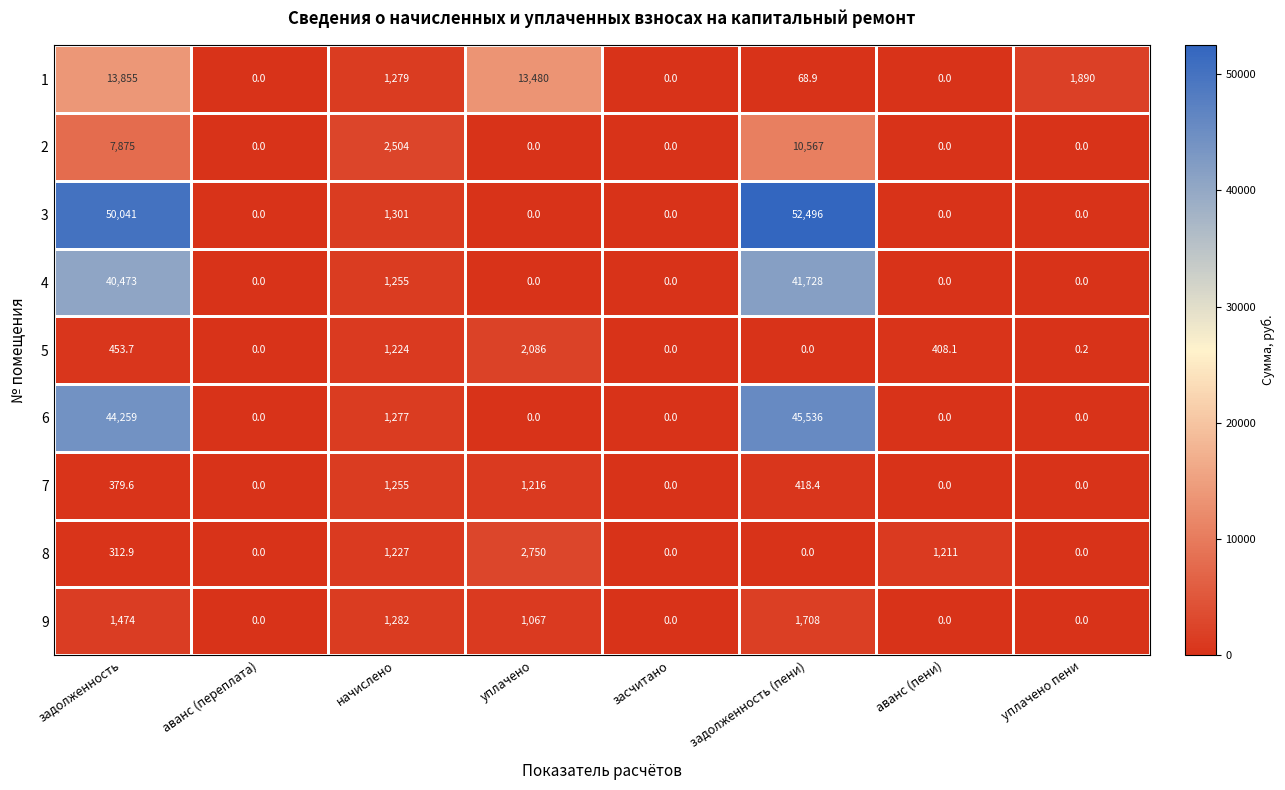

What is the difference between the maximum and minimum values in the 7 series?

1255.0